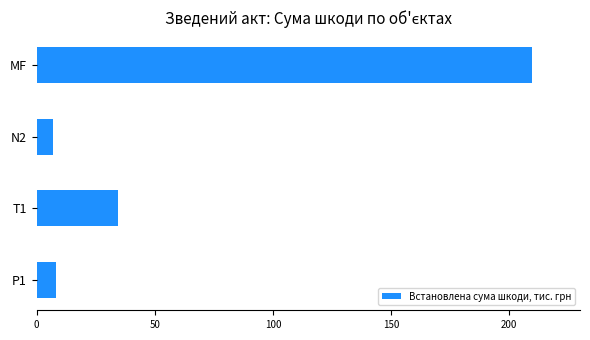

Reading top to bottom, what are all the values shown in this chart?

MF=209.9	N2=6.9	T1=34.4	P1=8.1